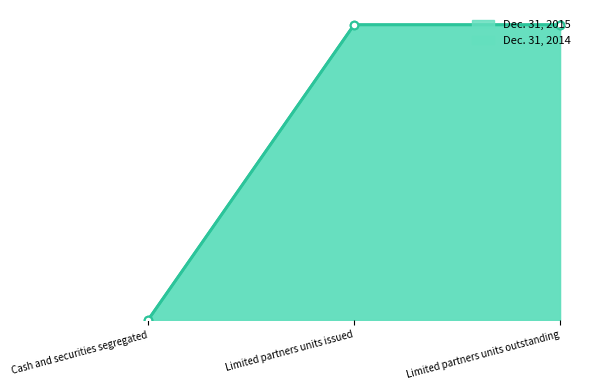

What is the total value across all series at Limited partners units issued?

200